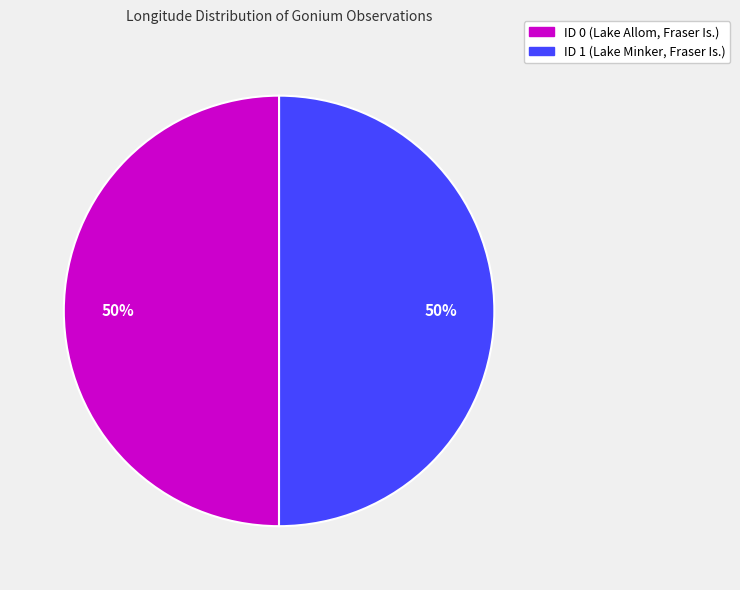

To the nearest percent, what is the average slice percentage?

50%